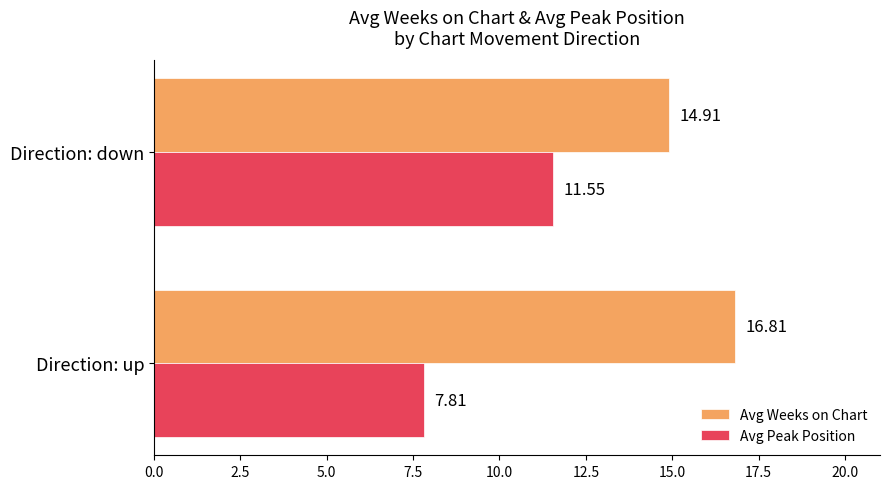

What is the sum of the Avg Weeks on Chart values at Direction: down and Direction: up?

31.7